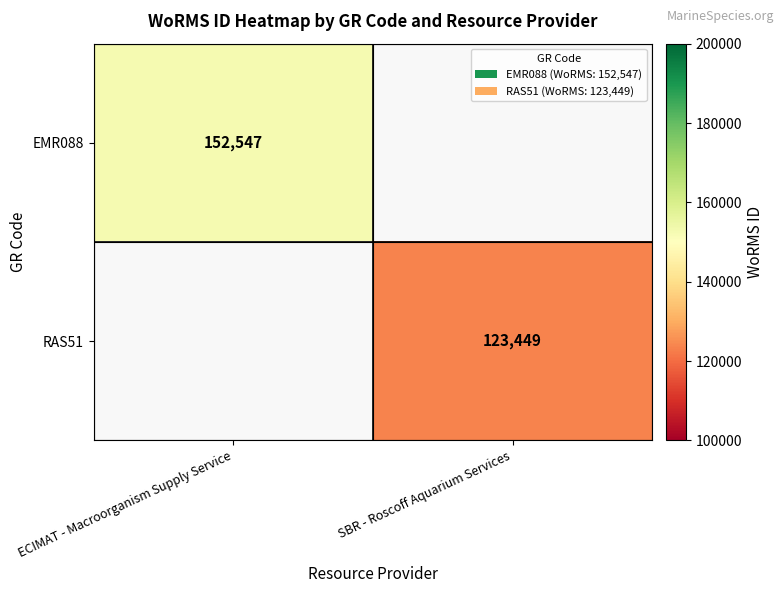

True or false: RAS51 has a value of 58971 at SBR - Roscoff Aquarium Services.

False